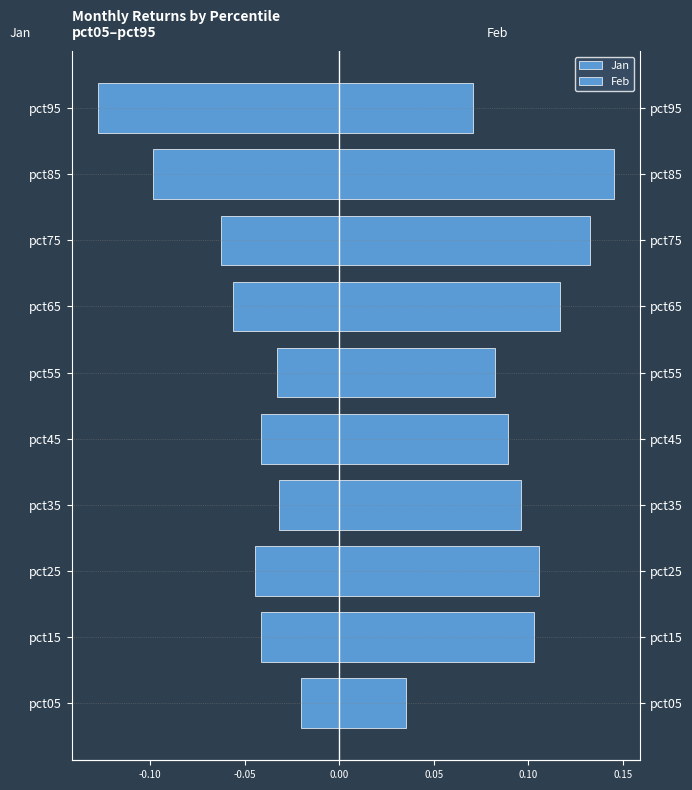

What are all the series names shown in the legend?

Jan, Feb